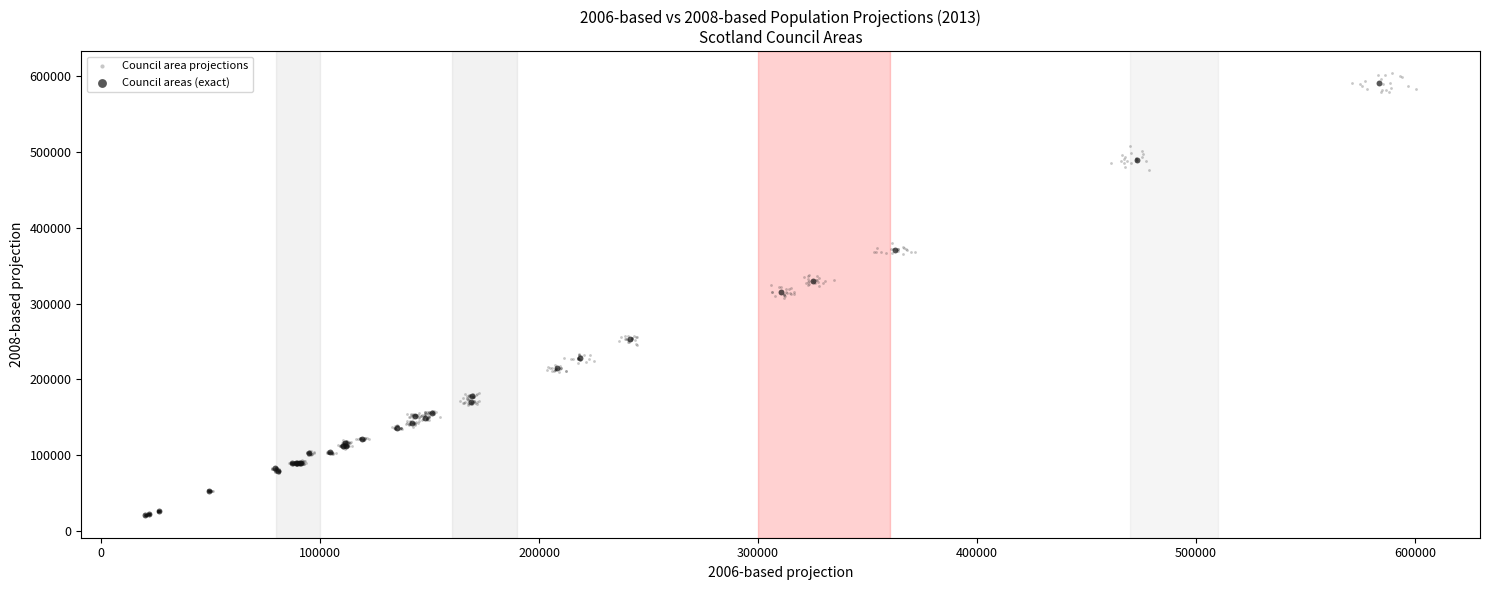

Which series has the largest Y range (max minus min)?

Council area projections